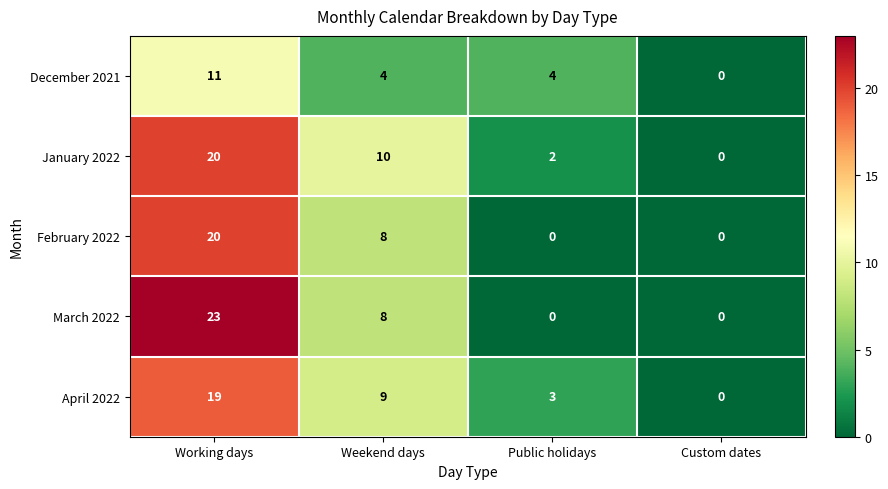

Which category has the lowest value in the January 2022 series?

Custom dates